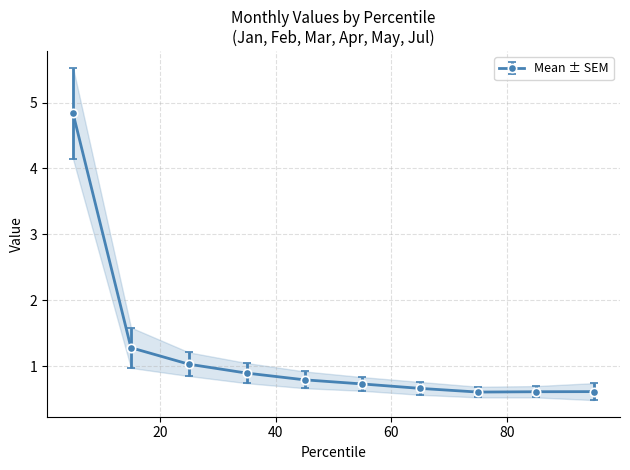

True or false: Mar and Feb cross at least once.

False